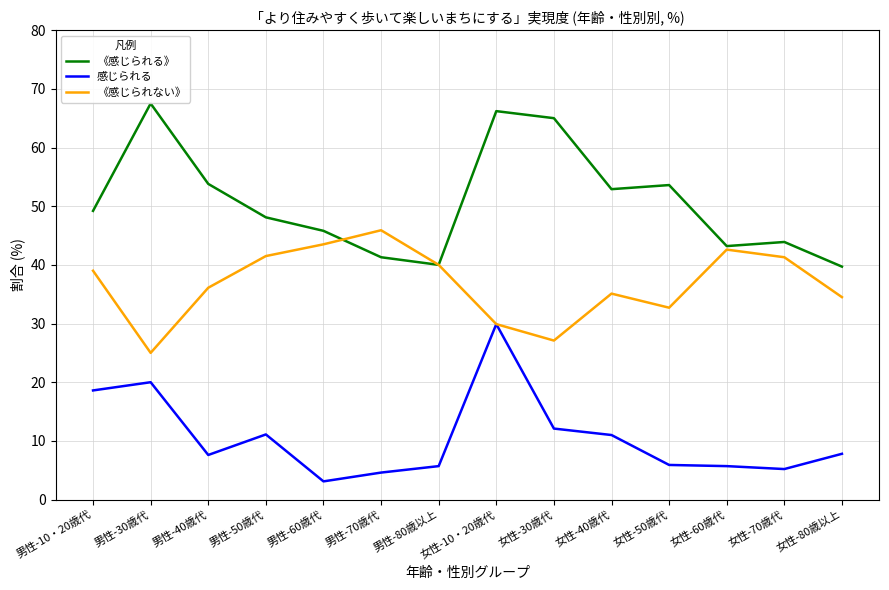

List the series in order of their peak value, lowest first.

感じられる, 《感じられない》, 《感じられる》